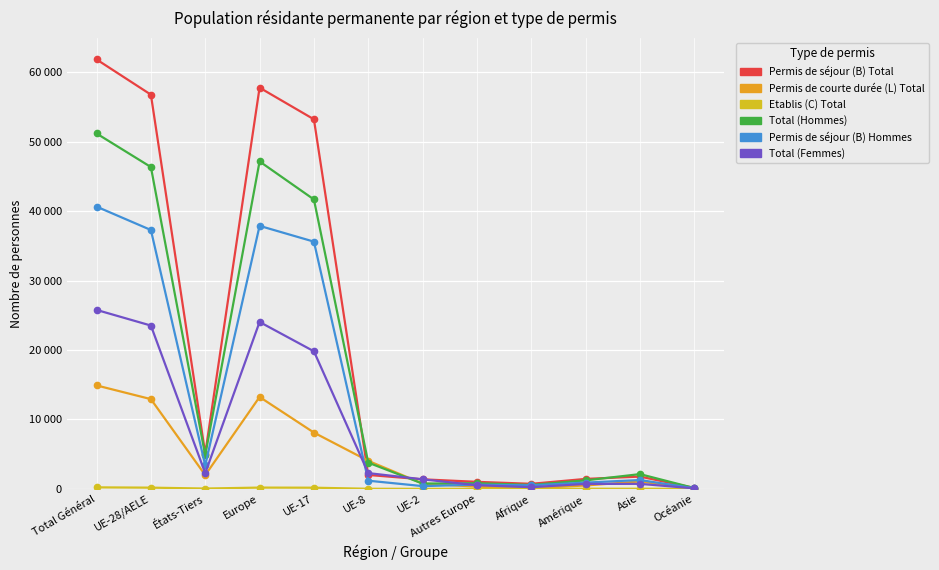

What is the maximum value shown in the chart?

61853